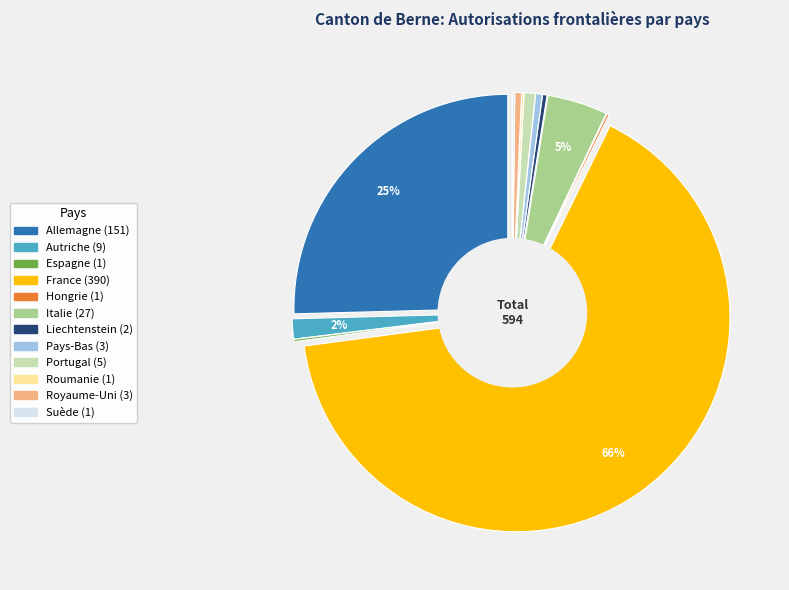

Approximately how many times larger is the value at France compared to Hongrie?

390.0